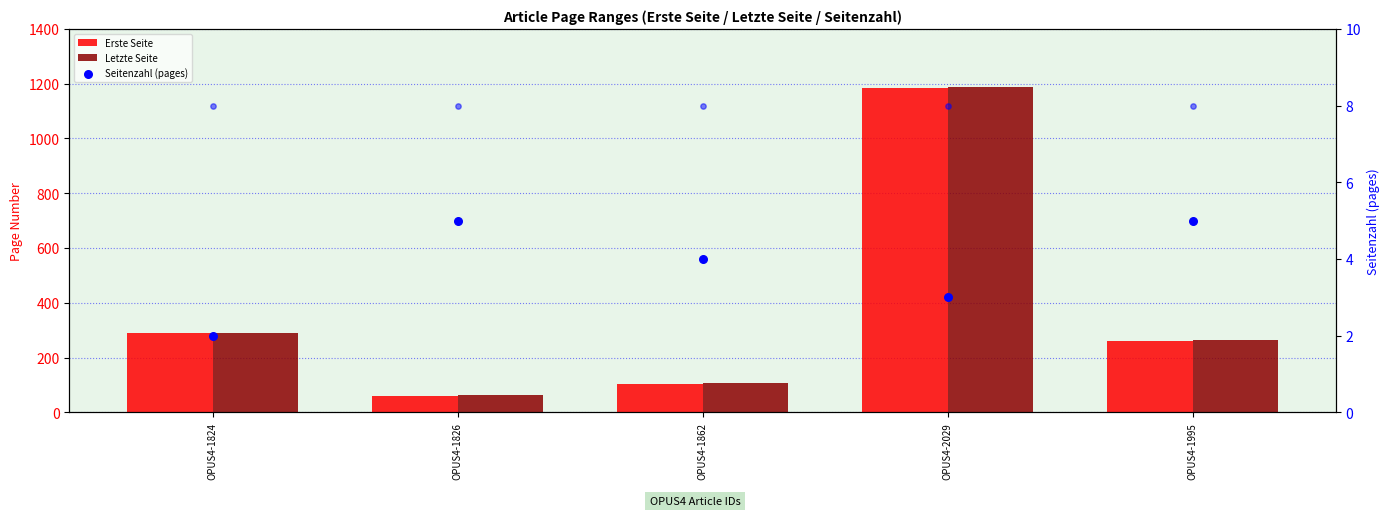

Is the value of Erste Seite at OPUS4-1862 greater than the value of Seitenzahl (pages) at OPUS4-1995?

Yes